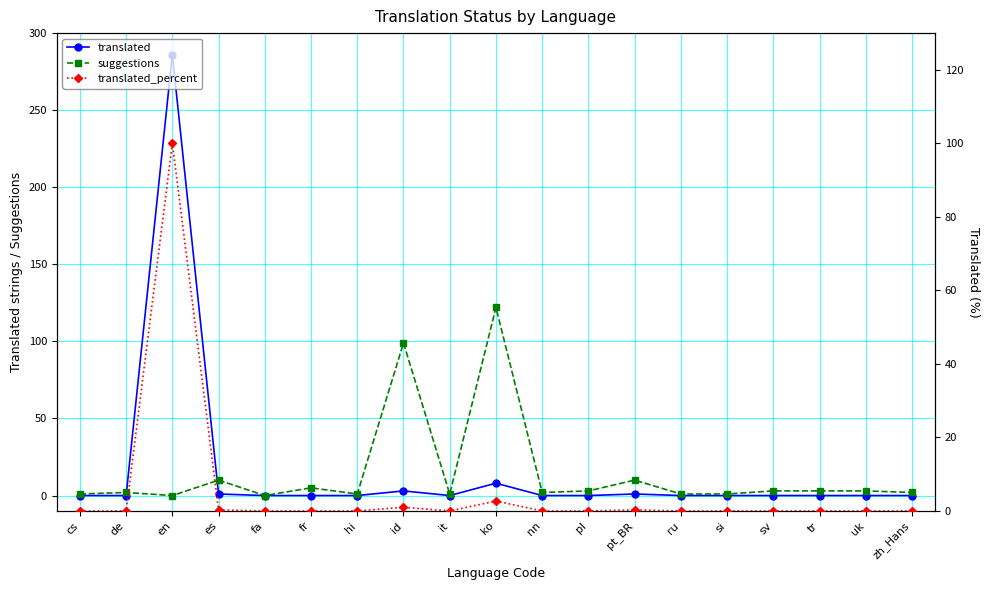

At which category does the chart reach its minimum across all series?

cs